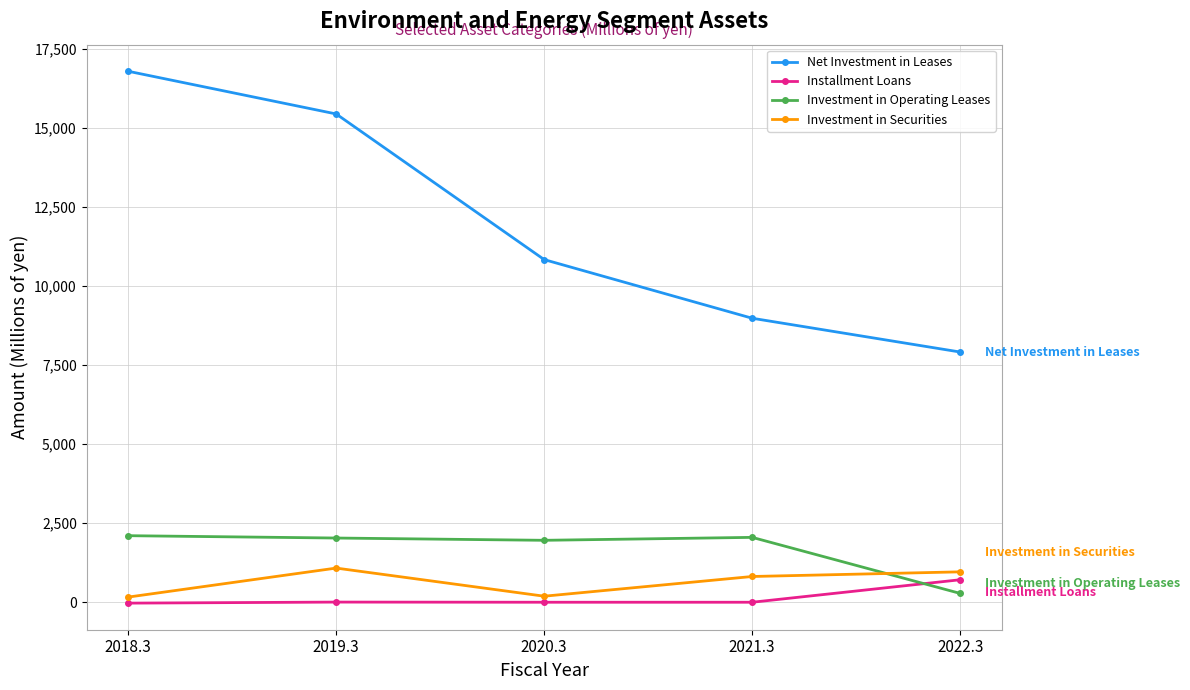

The Installment Loans series shows 5 at 2019.3. True or false?

True